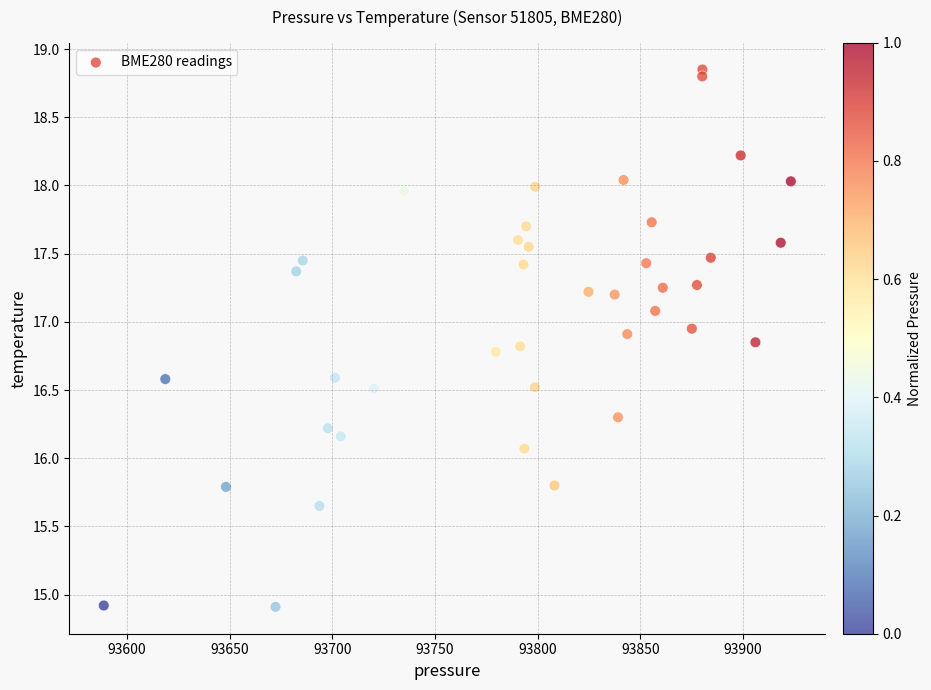

What Y value in the scatter plot is closest to 16?

16.1